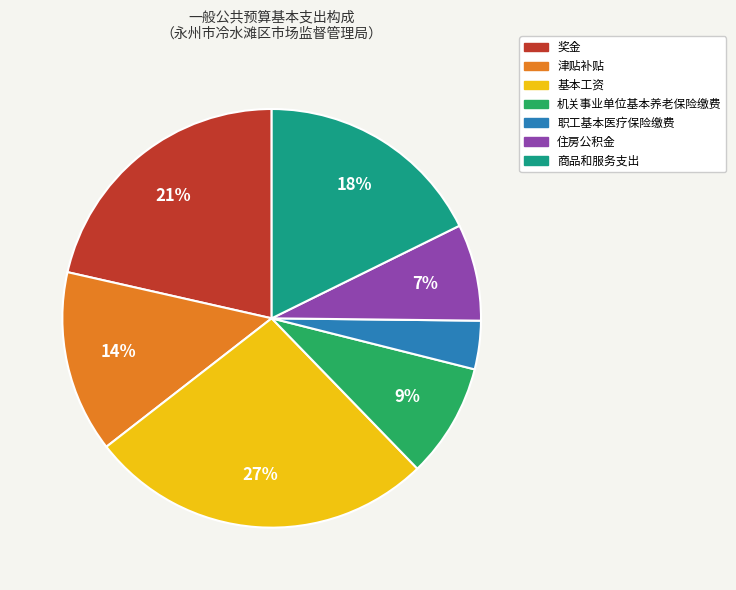

To the nearest percent, what is the difference between the largest and smallest slice percentages?

23%